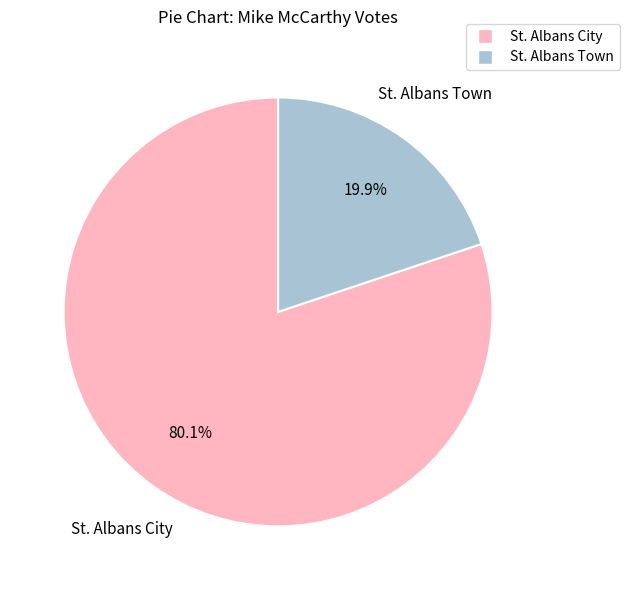

Which has a higher value, St. Albans Town or St. Albans City?

St. Albans City